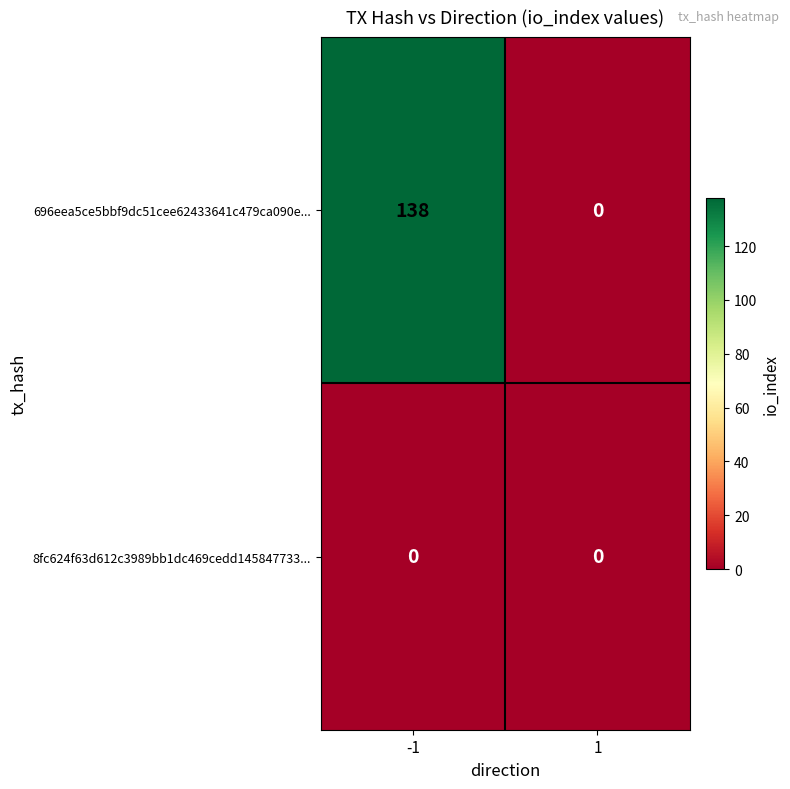

Rank the series by their average value, from highest to lowest.

696eea5ce5bbf9dc51cee62433641c479ca090e..., 8fc624f63d612c3989bb1dc469cedd145847733...